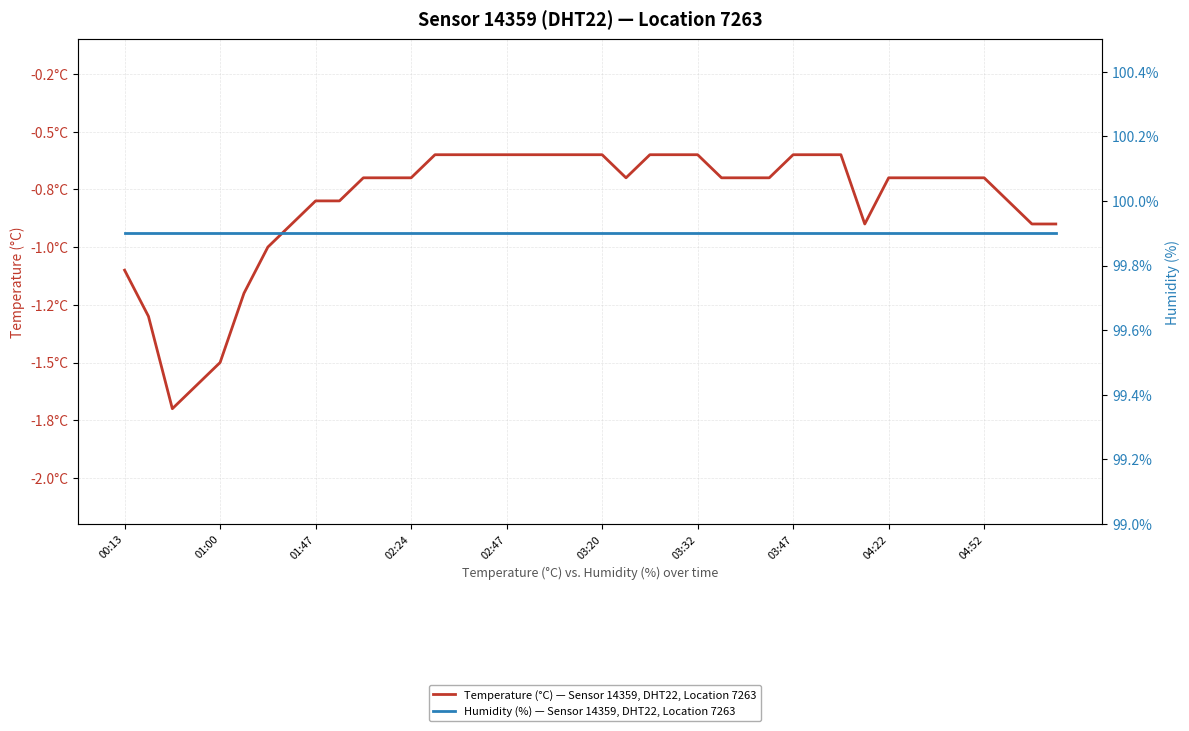

Rank the series at 27 from lowest to highest value.

Temperature (°C) — Sensor 14359, DHT22, Location 7263, Humidity (%) — Sensor 14359, DHT22, Location 7263